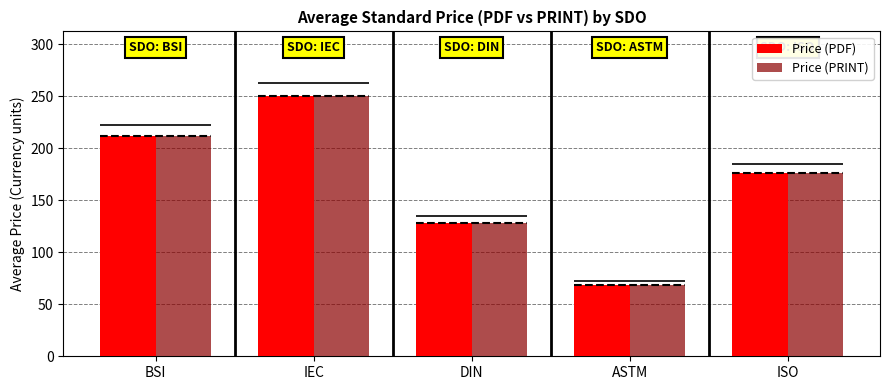

The value of Price (PRINT) at BSI is 211.5. True or false?

True